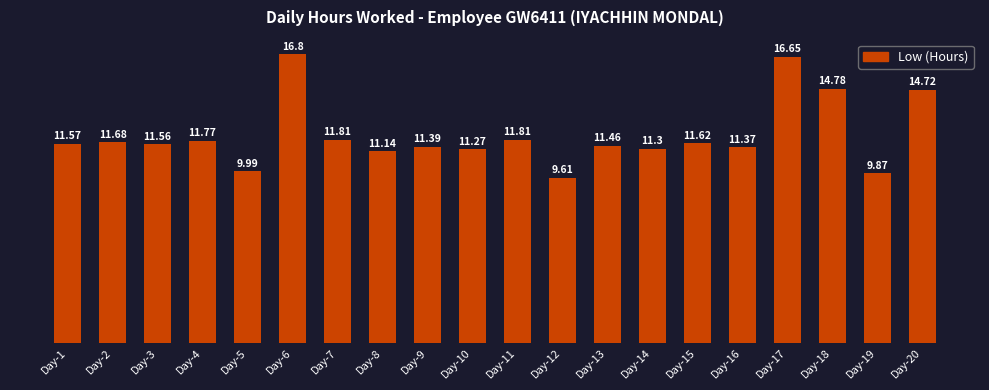

What is the sum of all values?

242.2